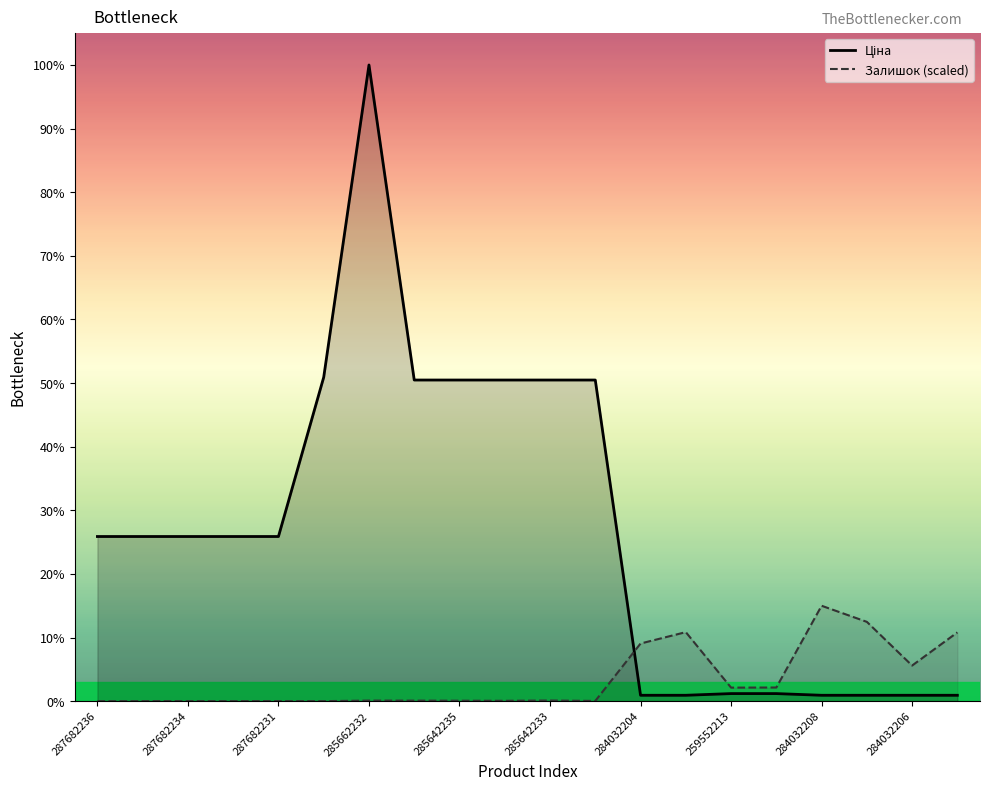

Which series has the largest total across all categories?

Ціна